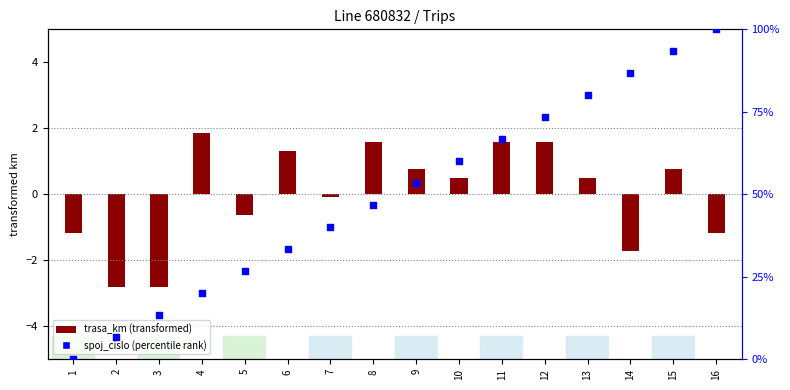

What is the change in value from 4 to 11?

+46.7